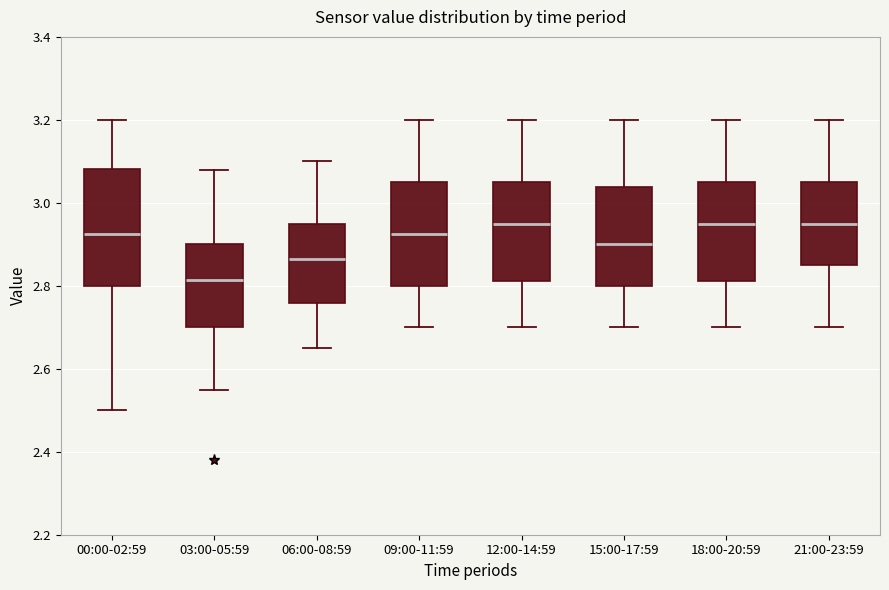

Comparing the boxes themselves (not the whiskers), which one is the tallest?

00:00-02:59